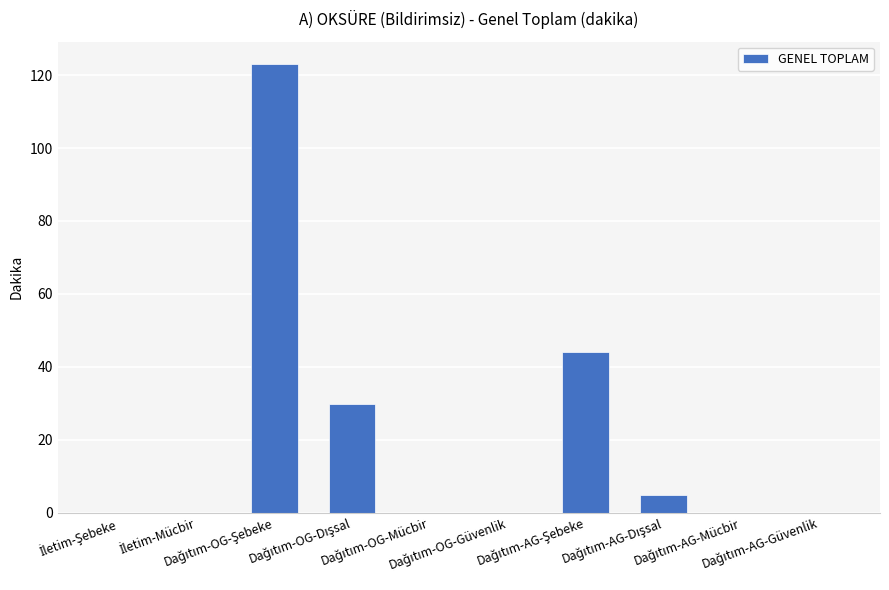

What is the sum of all values?

201.8